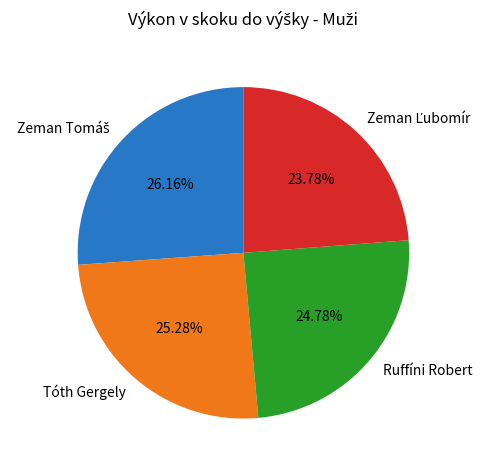

How many segments does this pie chart have?

4